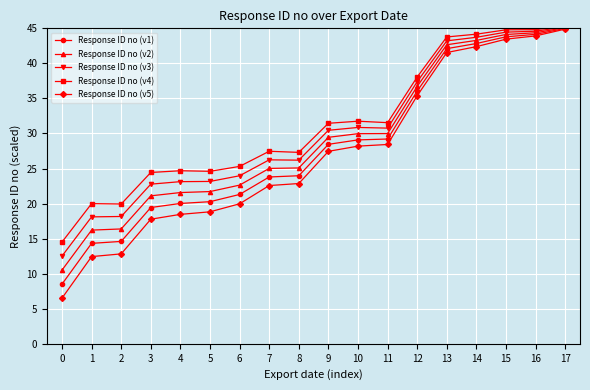

At 6, list the series in order from smallest to largest.

Response ID no (v5), Response ID no (v1), Response ID no (v2), Response ID no (v3), Response ID no (v4)